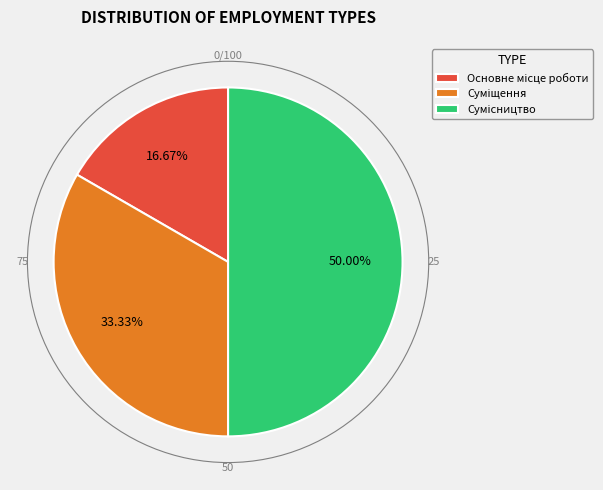

What is the largest slice in the pie chart?

Сумісництво